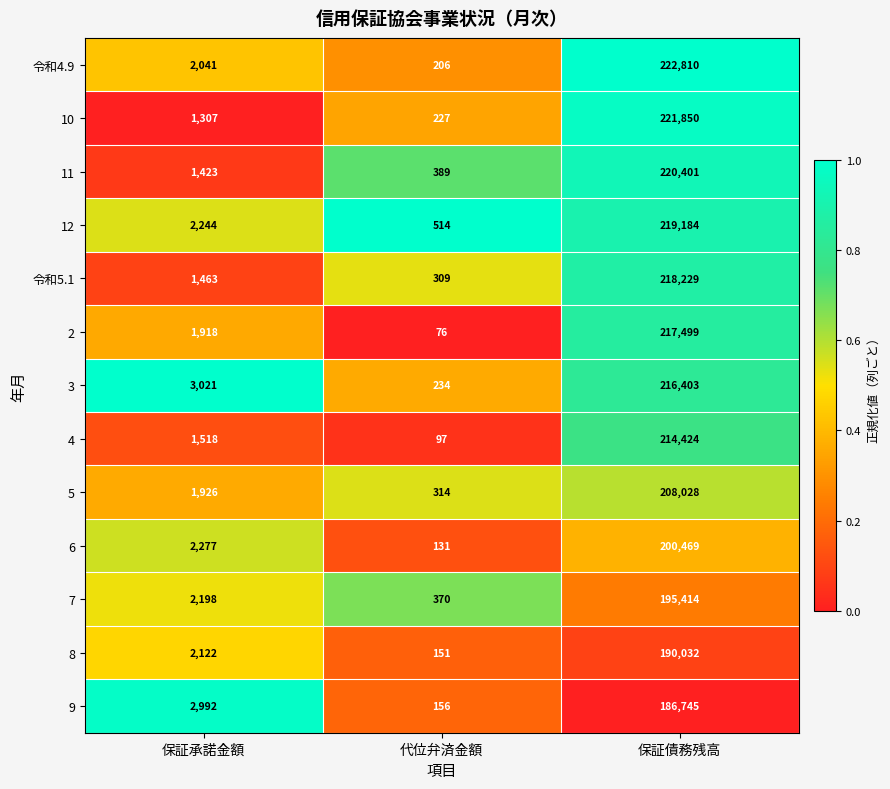

The 令和4.9 series shows 222810 at 保証債務残高. True or false?

True